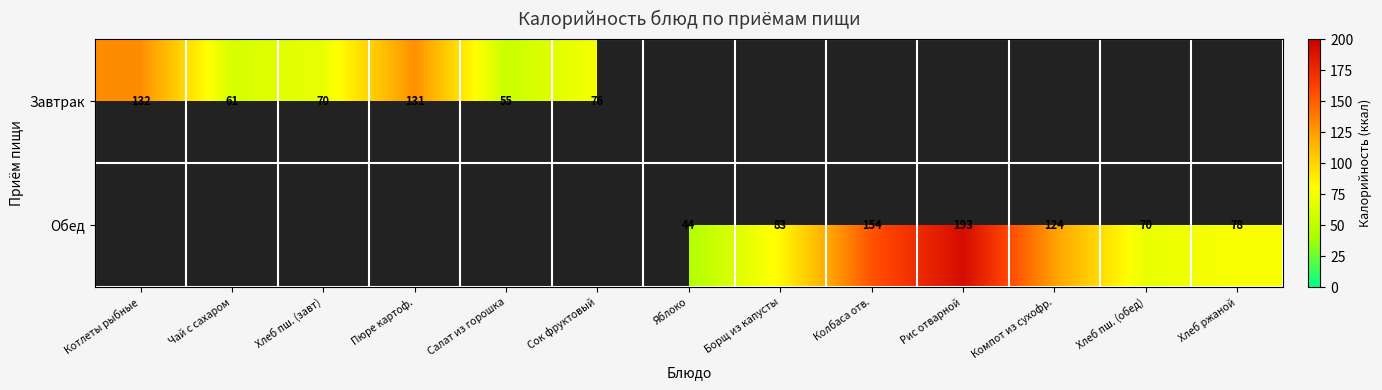

Is it true that Обед equals 44 at Яблоко?

True